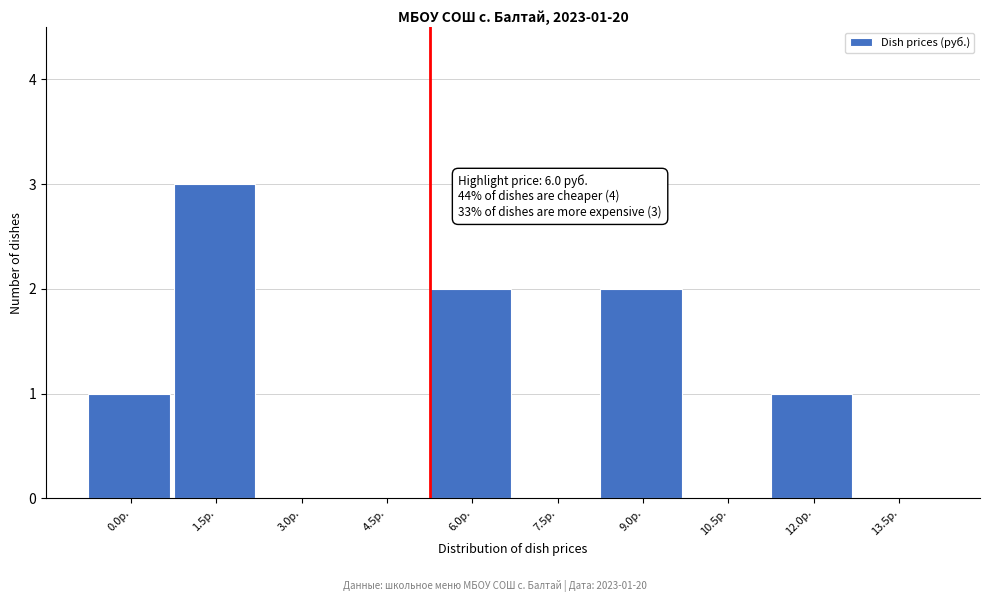

Reading left to right, extract all data points from this chart.

0.0р.=1	1.5р.=3	3.0р.=0	4.5р.=0	6.0р.=2	7.5р.=0	9.0р.=2	10.5р.=0	12.0р.=1	13.5р.=0